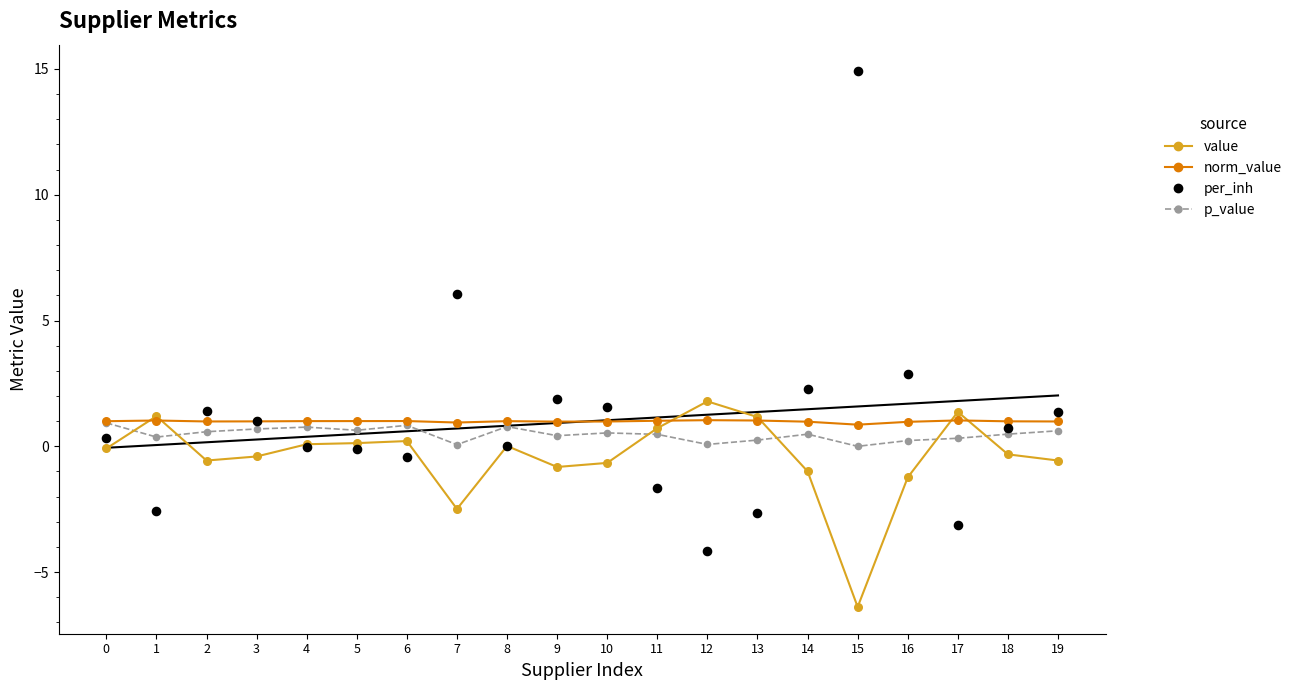

At how many categories does at least one series exceed 9?

1